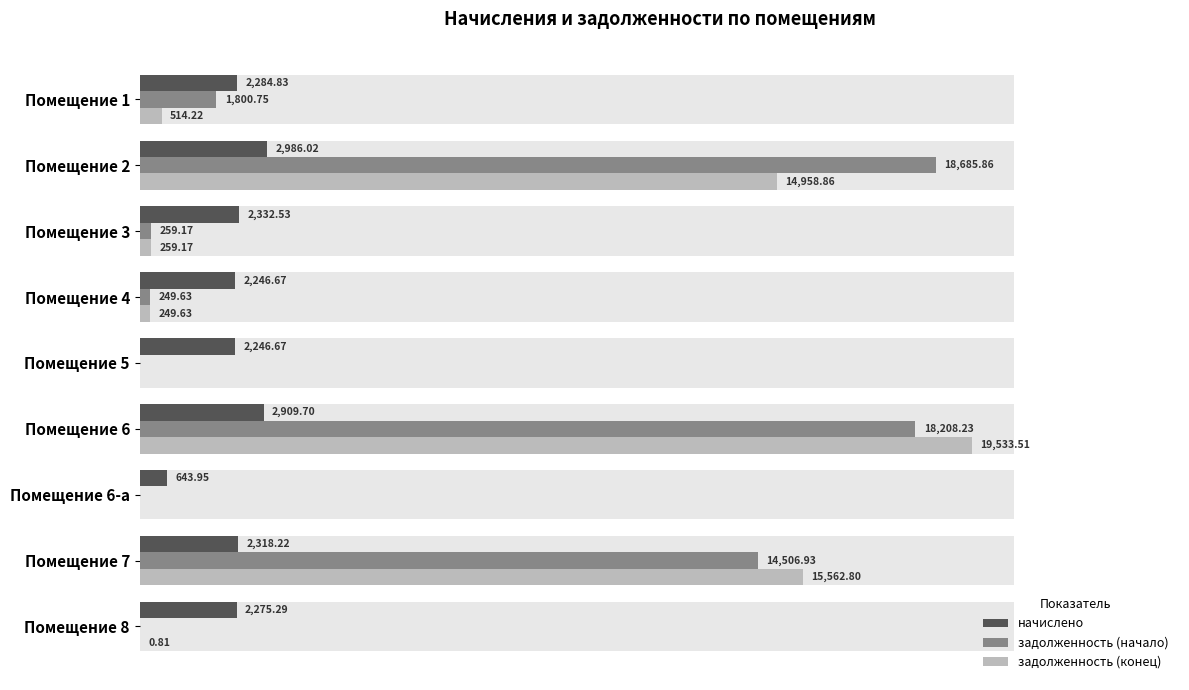

Read the задолженность (конец) value at Помещение 3.

259.2